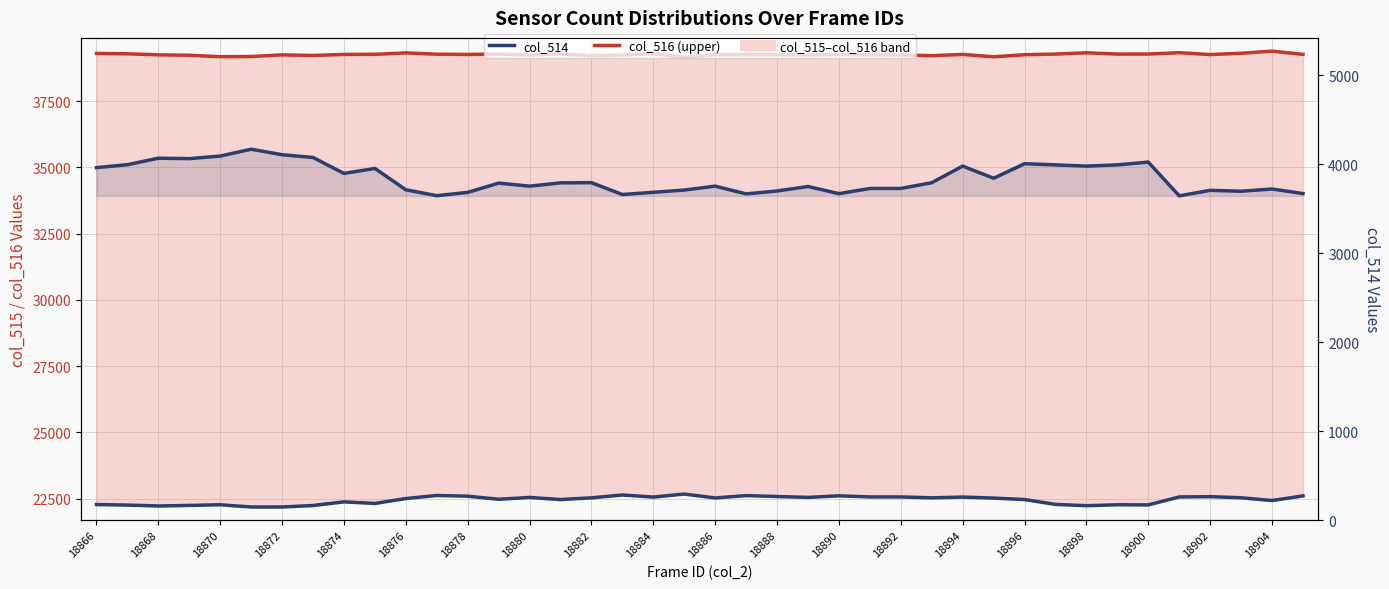

What is the minimum value shown in the chart?

3644